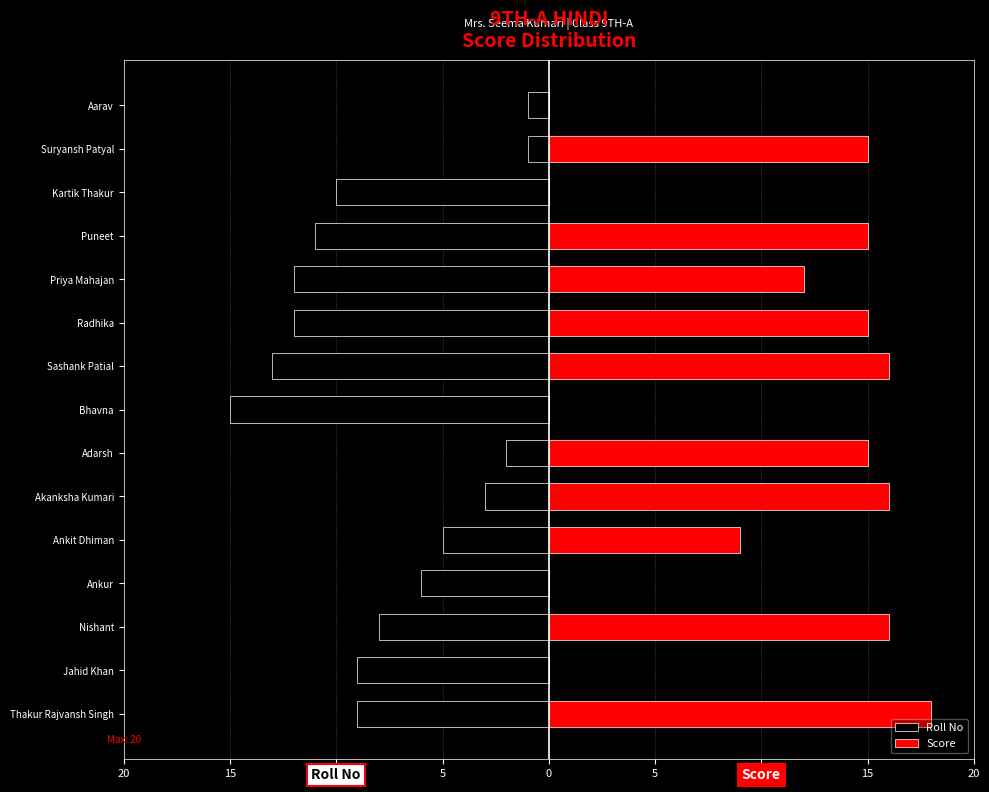

The Score series shows 16 at Nishant. True or false?

True